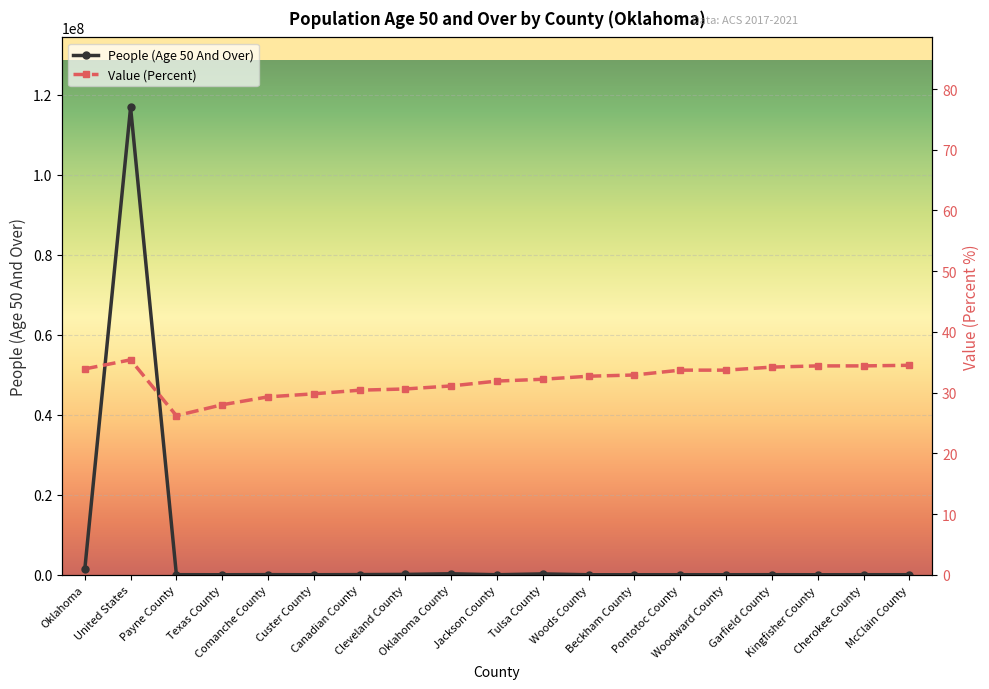

What is the minimum value shown in the chart?

26.2